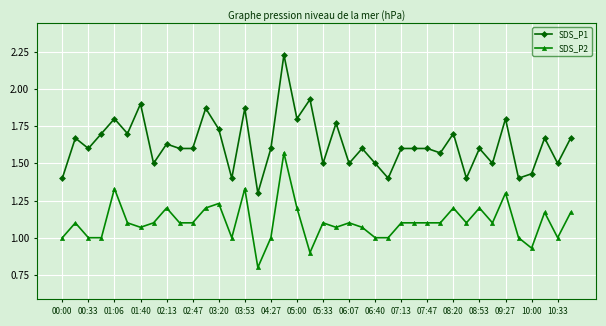

What is the sum of all SDS_P2 values?

44.2